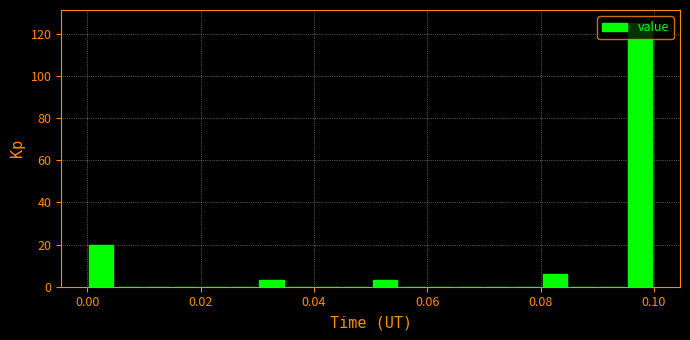

Around what value on the x-axis is the tallest bar? Give the approximate position of its centre, as read against the axis.

0.098